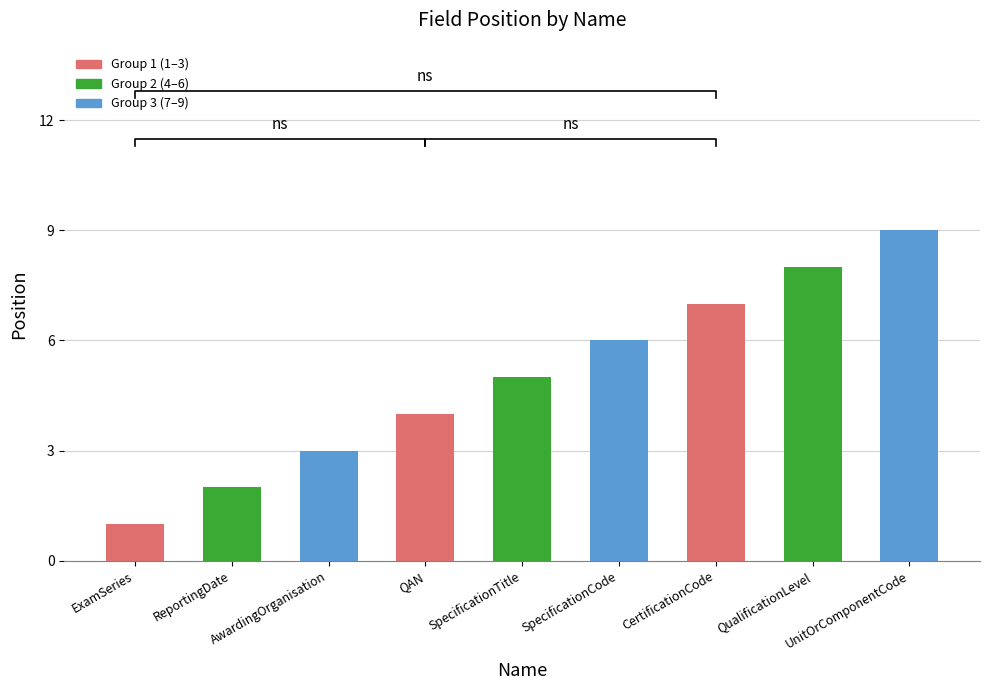

Are the bars horizontal?

No